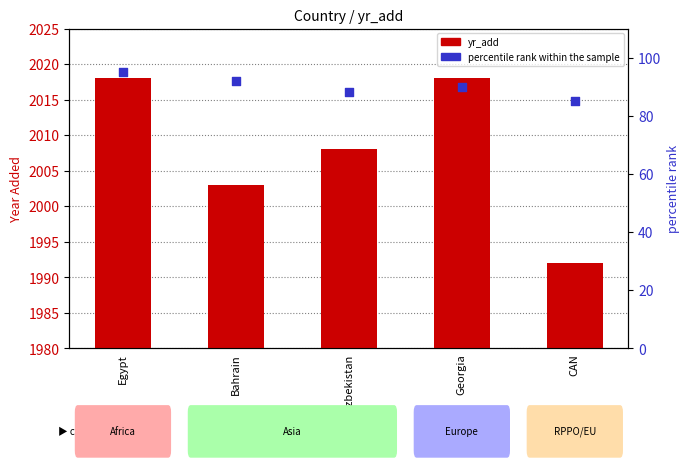

What is the total value across all series at CAN?

2077